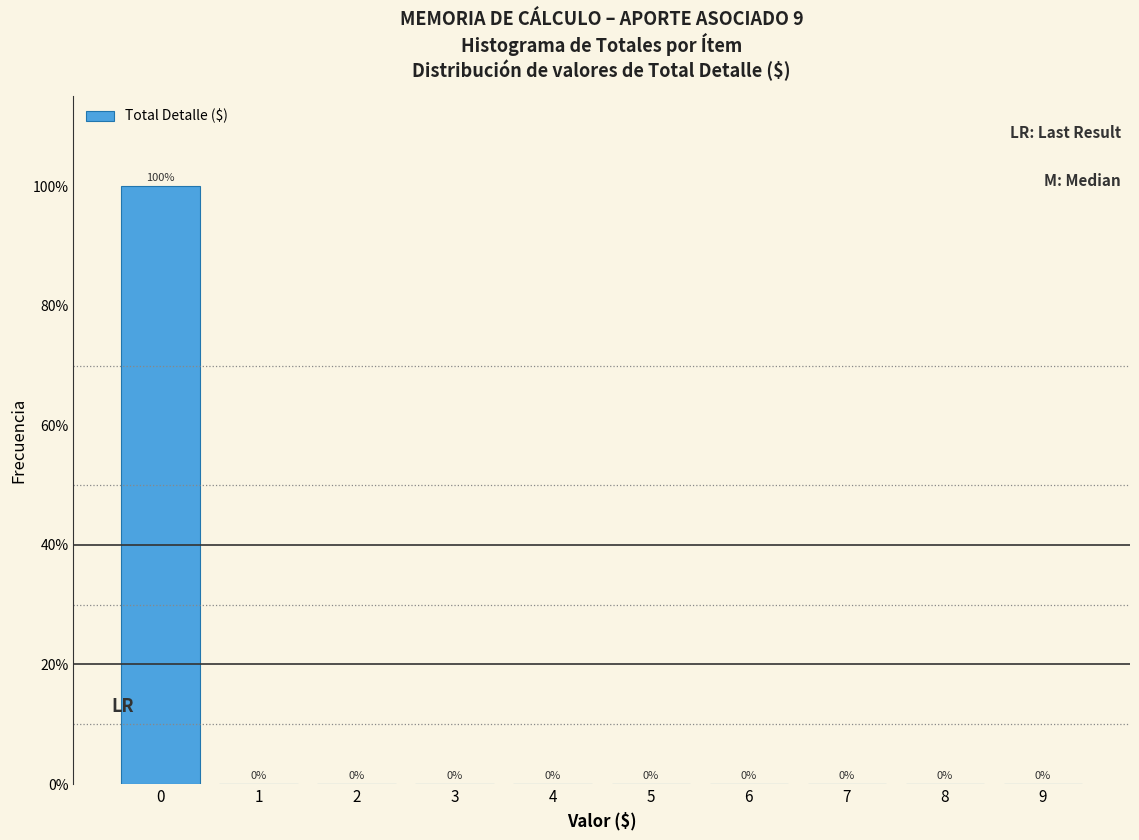

Are the bars horizontal?

No